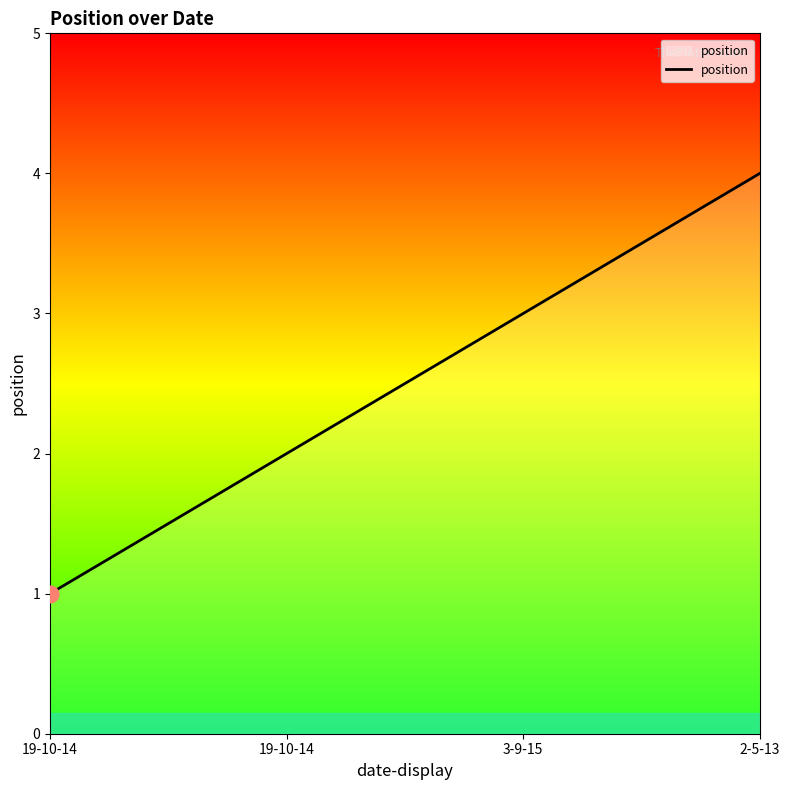

Where does the data first go above 3?

2-5-13